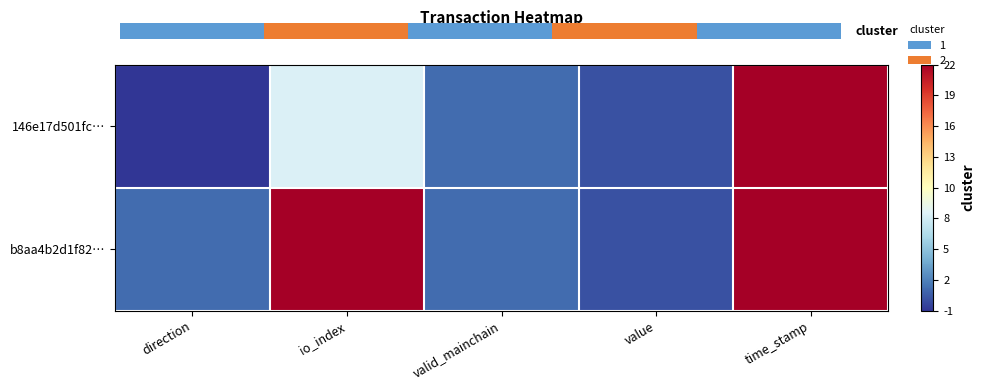

At how many categories does at least one series exceed 1360969163?

1